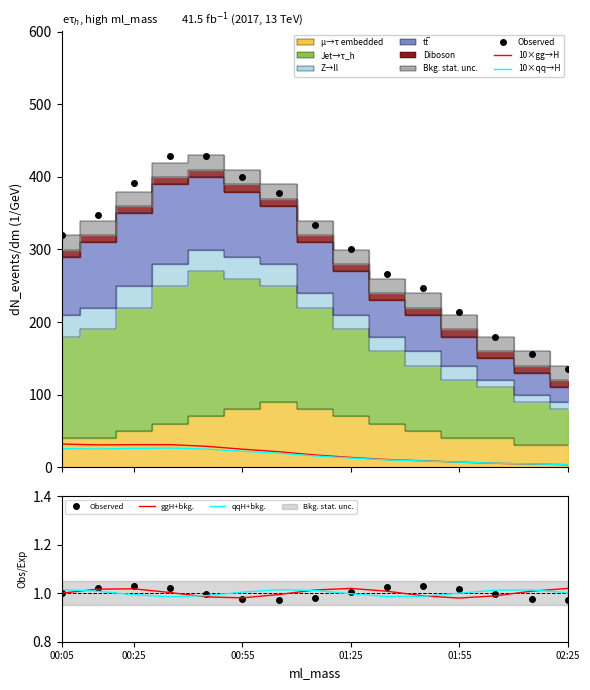

In ggH+bkg., how many points are higher than both neighbors (excluding endpoints)?

2